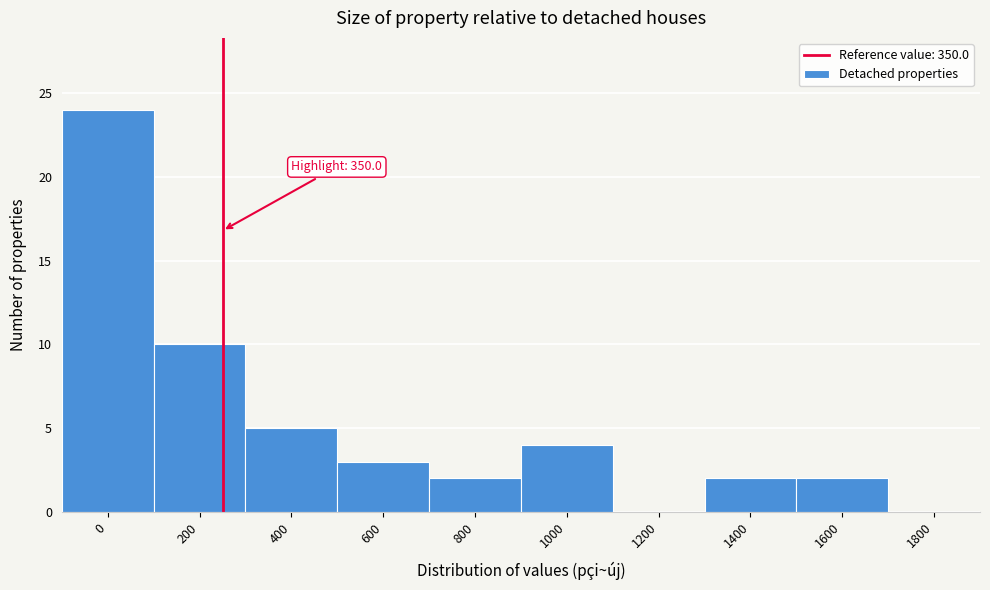

Reading left to right, what are all the values shown in this chart?

0=24	200=10	400=5	600=3	800=2	1000=4	1200=0	1400=2	1600=2	1800=0